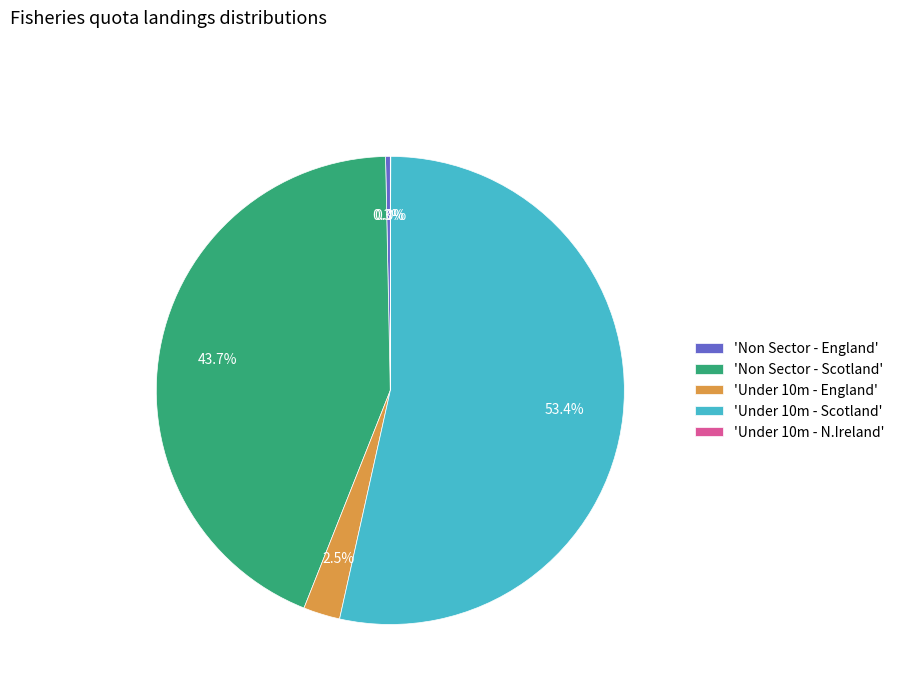

Is 'Under 10m - Scotland' the majority of the pie?

Yes